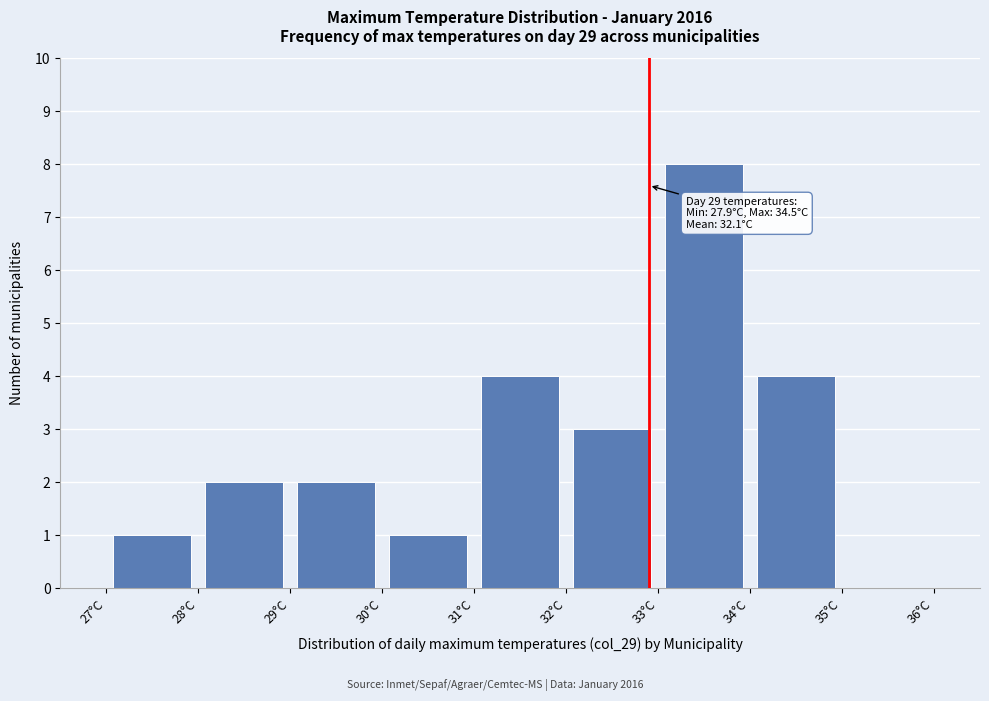

Over which range of the x-axis is the bar tallest?

33 to 34